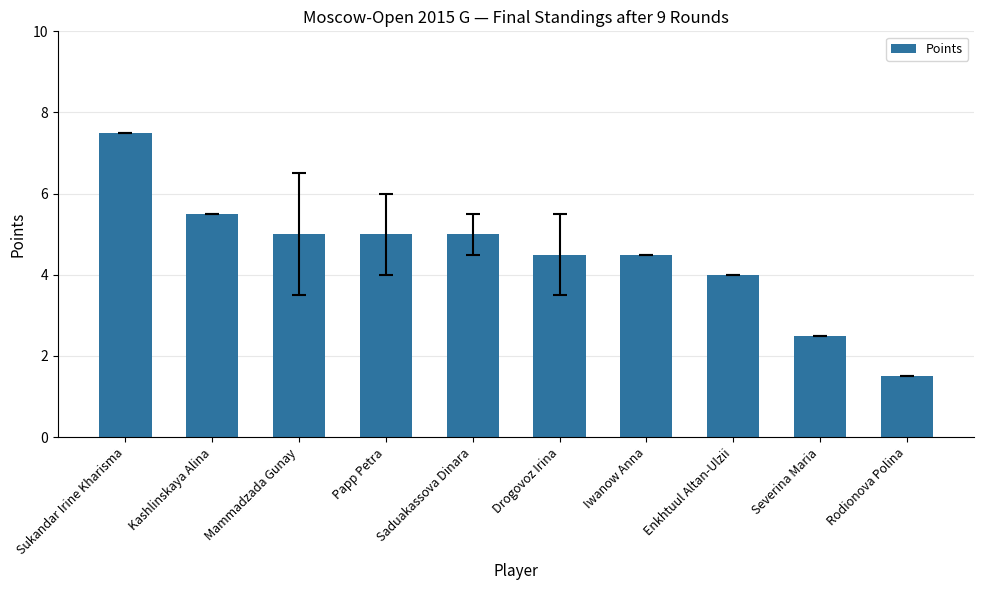

Is it true that the value at Iwanow Anna is 4.5?

True